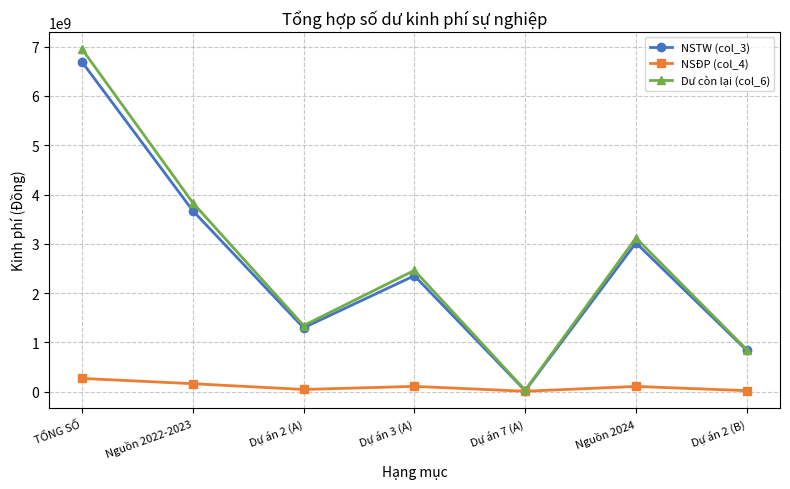

What value does the NSTW (col_3) series have at Dự án 3 (A)?

2353193725